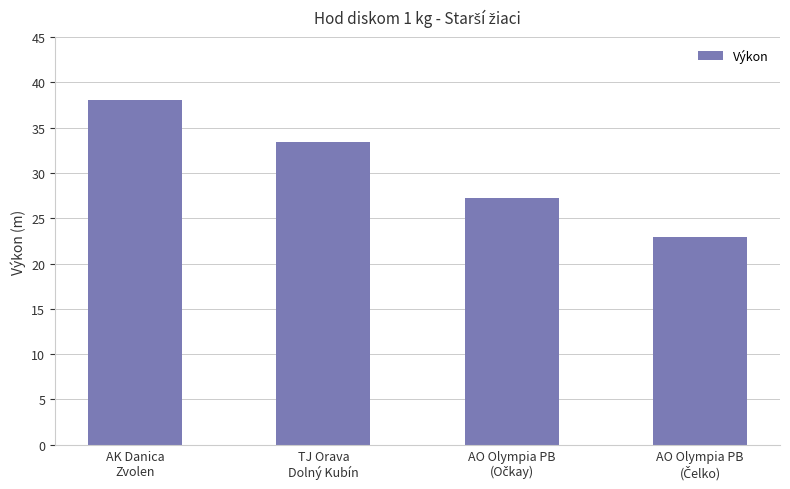

What is the average value?

30.4